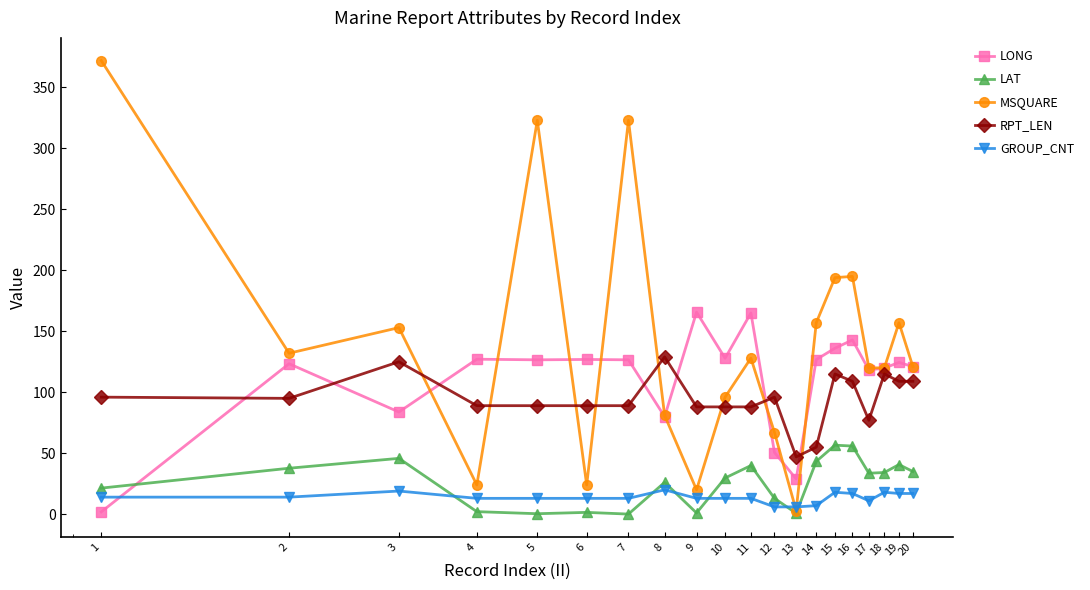

What is the value of the GROUP_CNT point at the 17th from the left?

11.0